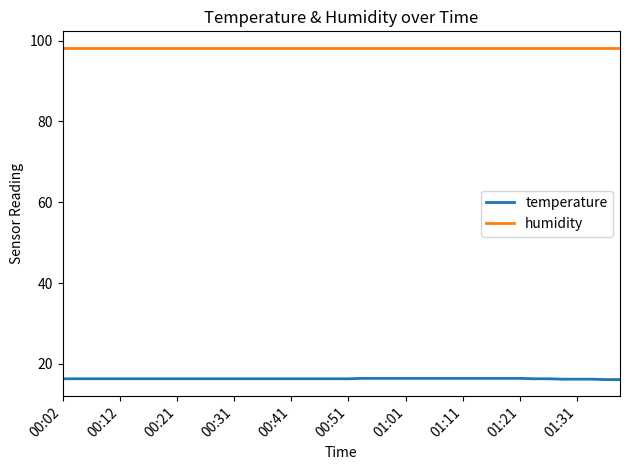

True or false: temperature and humidity intersect in this chart.

False